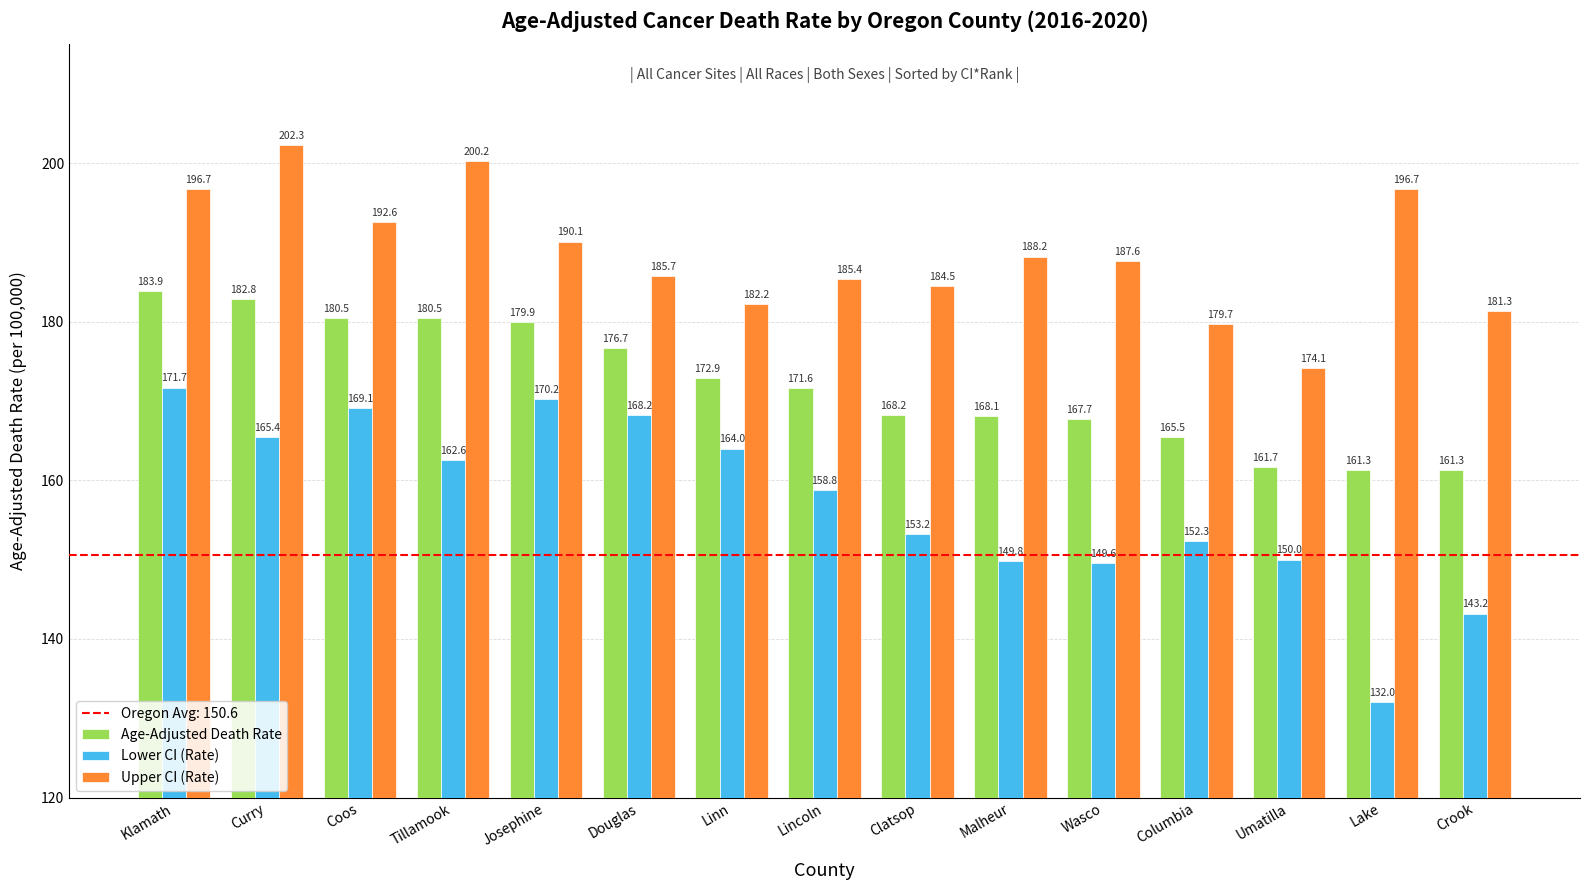

How many distinct data groups are displayed?

3